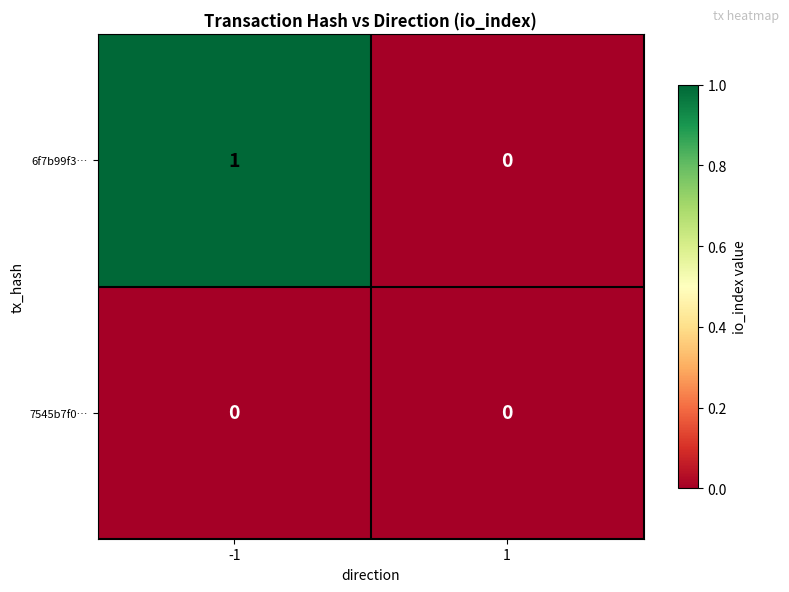

Is it true that 6f7b99f3… equals 2 at -1?

False